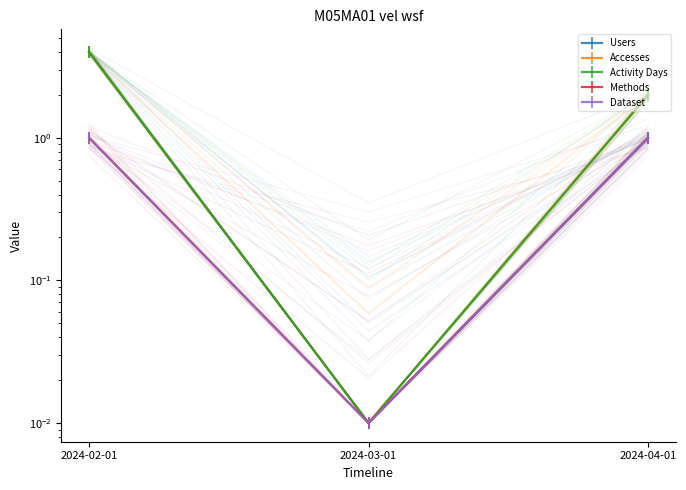

Reading right to left, transcribe all the data shown in this chart.

Users: 2024-04-01=1.0	2024-03-01=0.0	2024-02-01=4.0
Accesses: 2024-04-01=2.0	2024-03-01=0.0	2024-02-01=4.0
Activity Days: 2024-04-01=2.0	2024-03-01=0.0	2024-02-01=4.0
Methods: 2024-04-01=1.0	2024-03-01=0.0	2024-02-01=1.0
Dataset: 2024-04-01=1.0	2024-03-01=0.0	2024-02-01=1.0